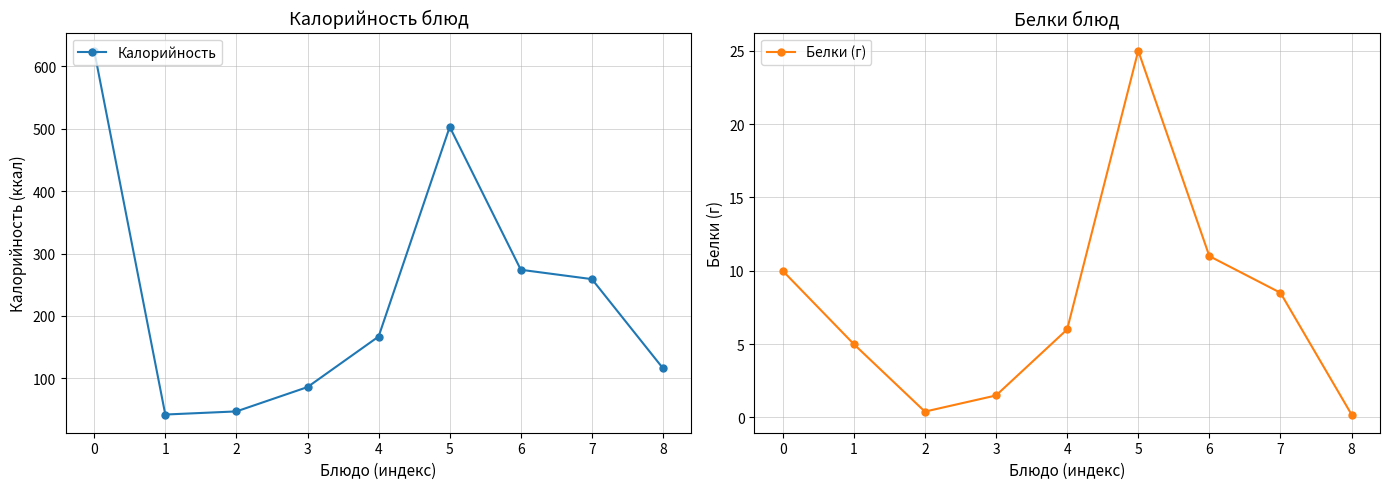

What is the difference between the maximum and minimum values in the Белки (г) series?

24.8